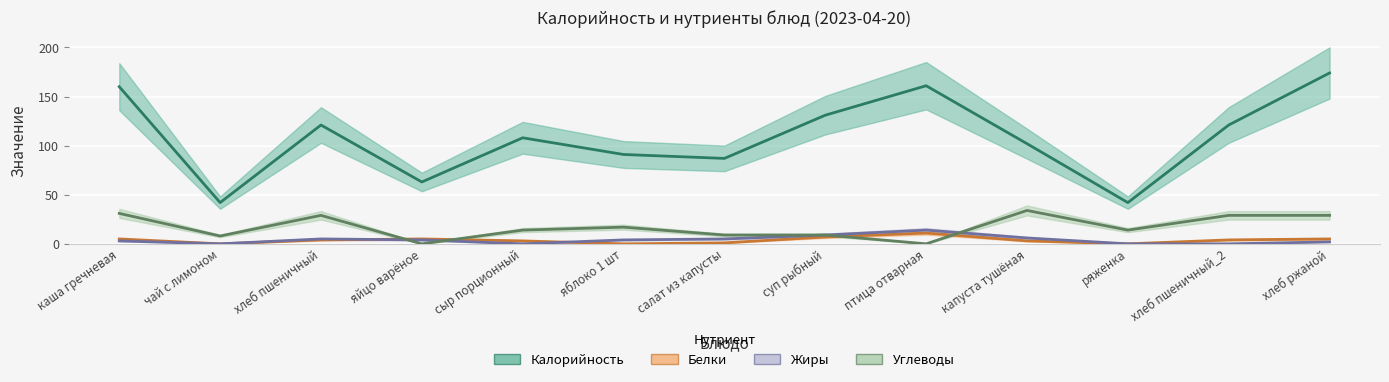

What is the value of the Белки point at the 9th from the left?

11